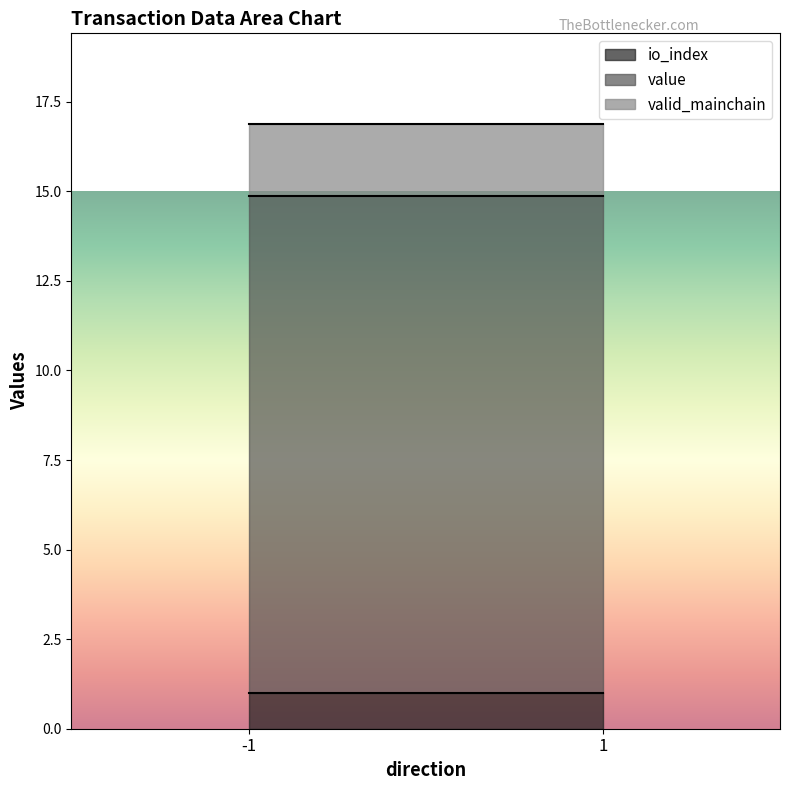

True or false: valid_mainchain has more than 1 points higher than both neighbors.

False